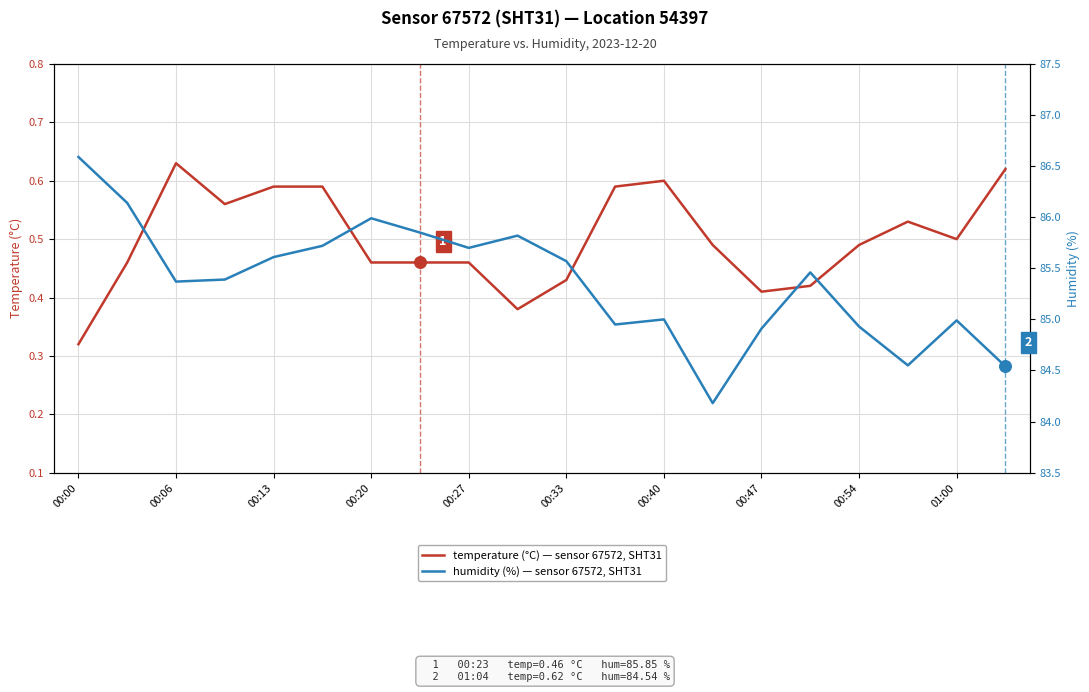

Which series has the largest total across all categories?

humidity (%)